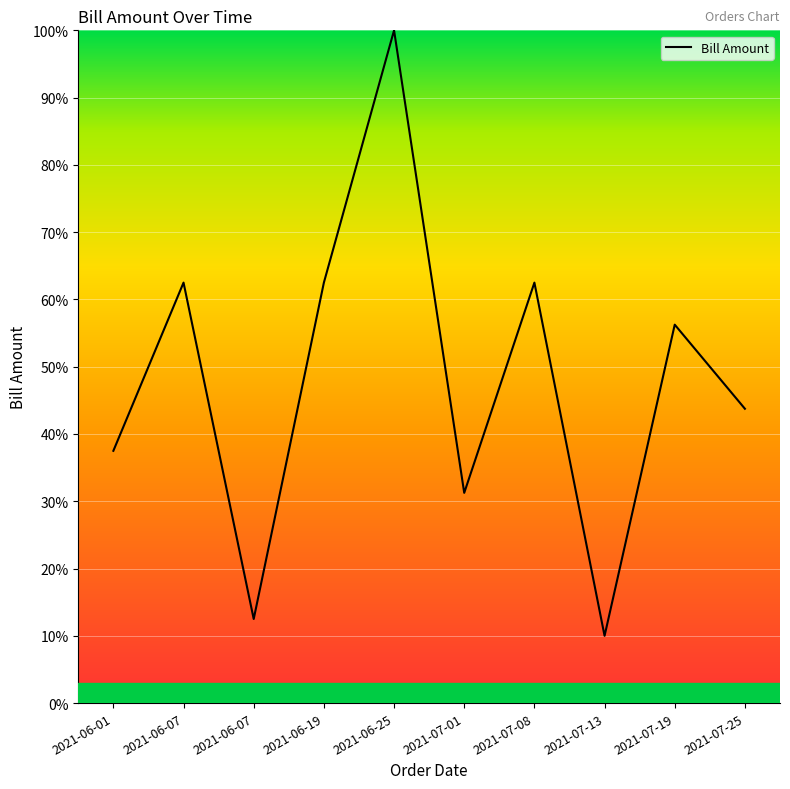

How many points are lower than both their immediate neighbors (excluding endpoints)?

3